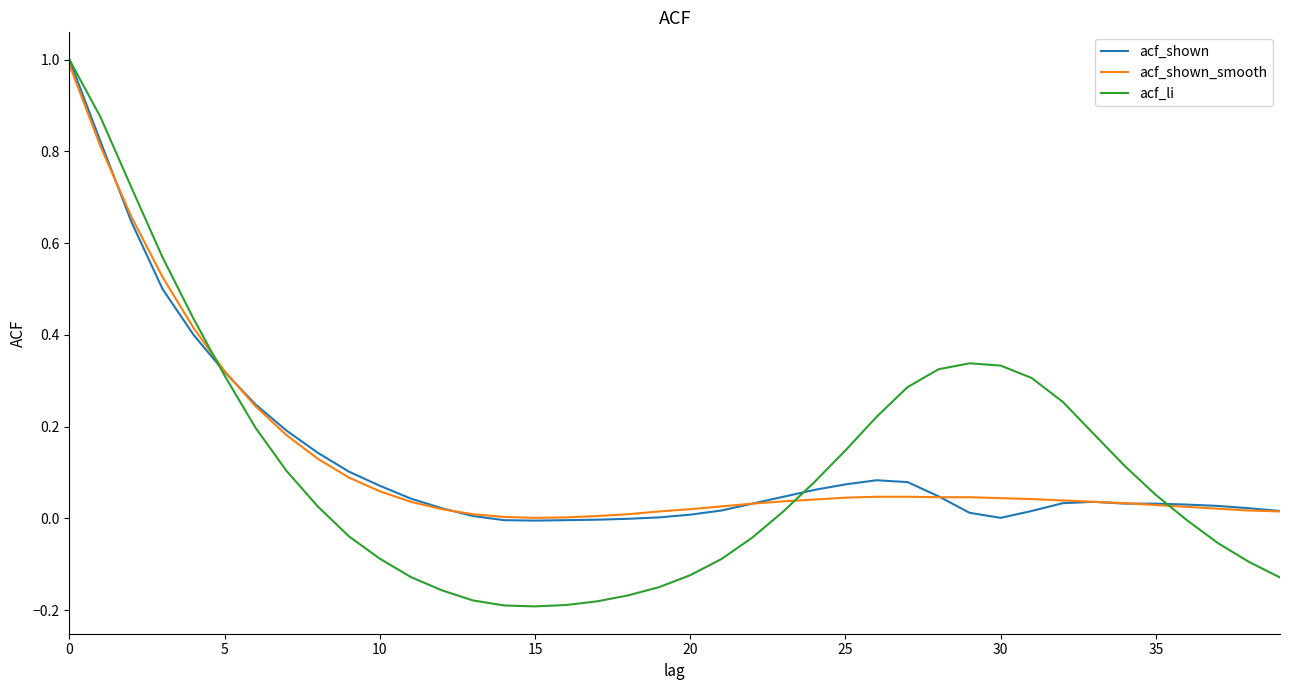

What is the sum of all acf_shown_smooth values?

5.2